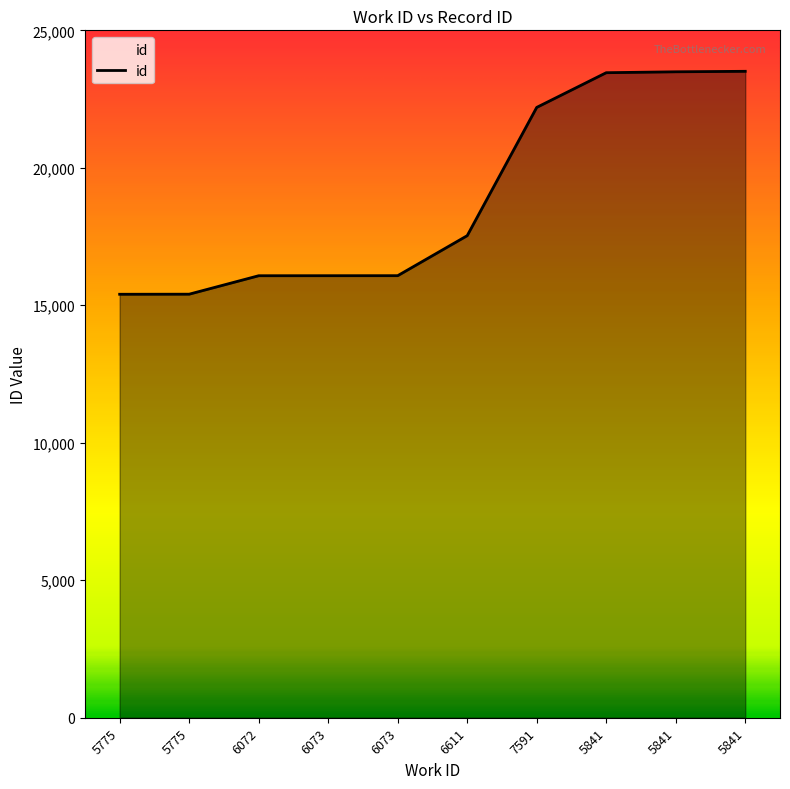

Reading left to right, transcribe all the data shown in this chart.

15401	15404	16075	16076	16077	17532	22197	23459	23492	23510